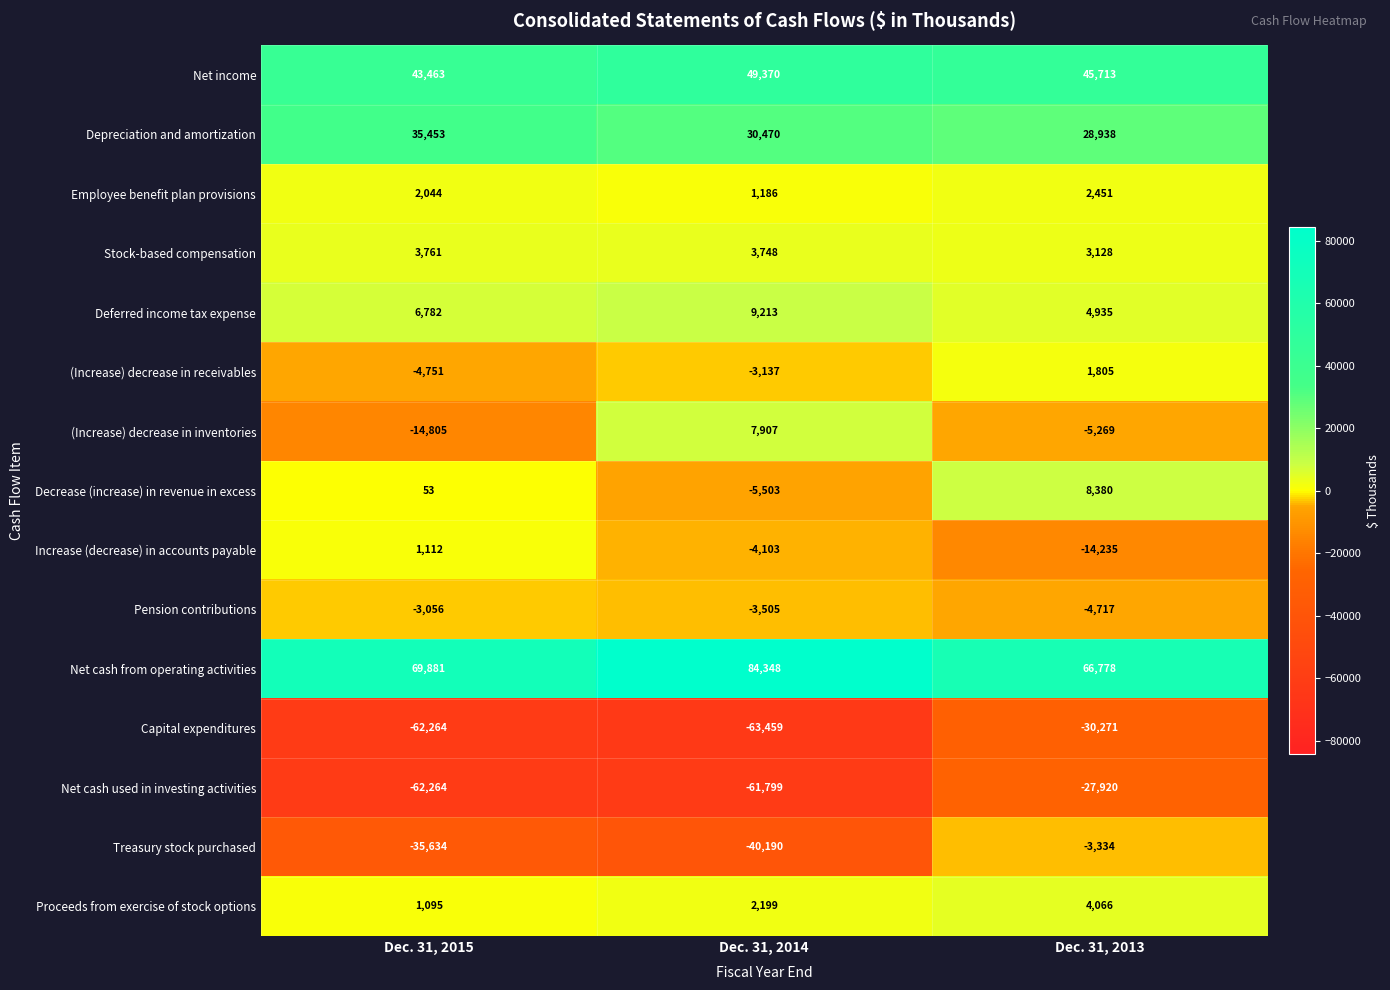

Between Dec. 31, 2015 and Dec. 31, 2013, which series saw the biggest shift?

Net cash used in investing activities